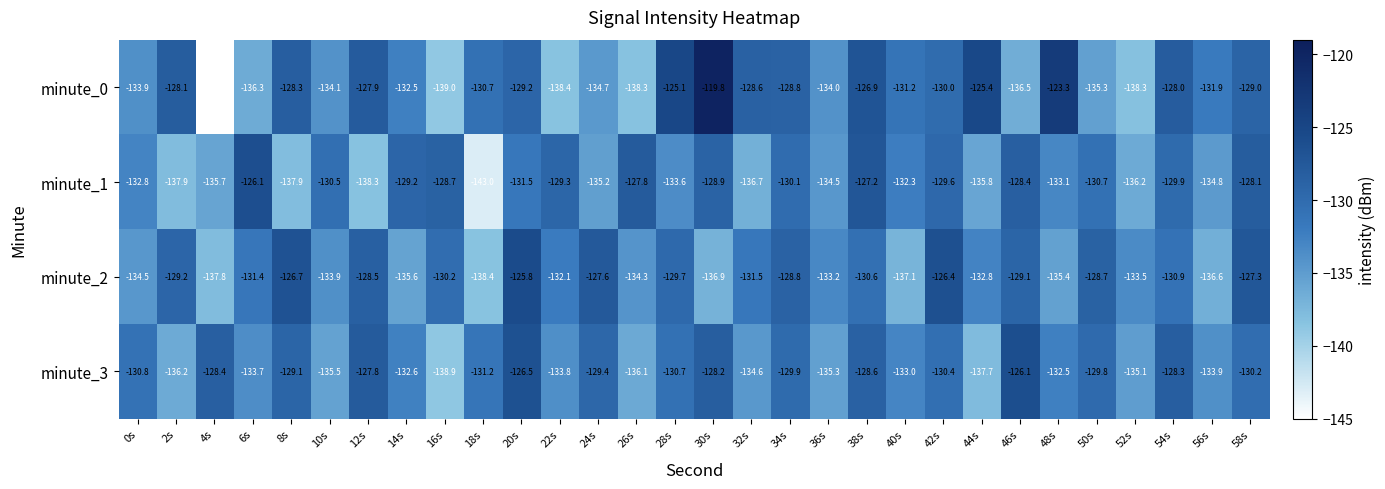

Which series has the widest spread of values?

minute_0